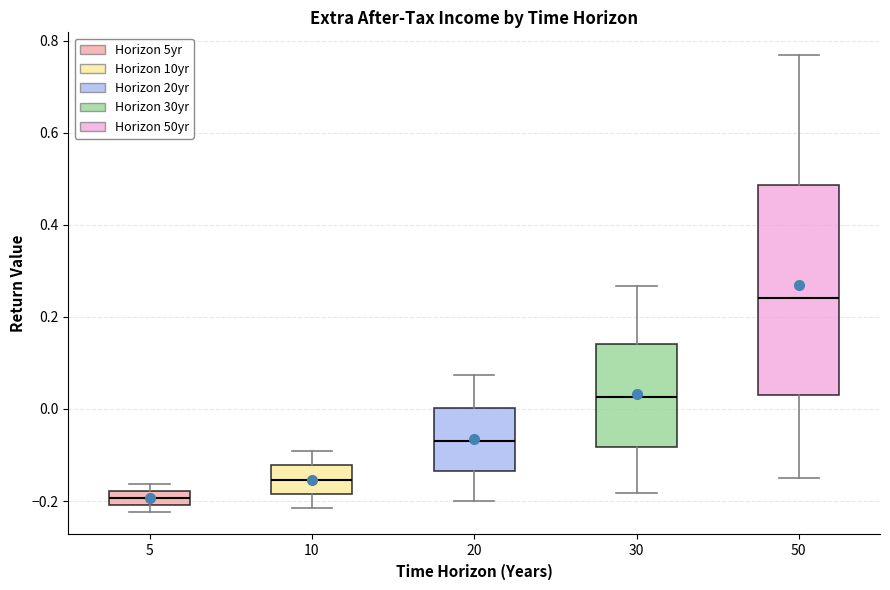

Comparing the boxes themselves (not the whiskers), which one is the tallest?

50